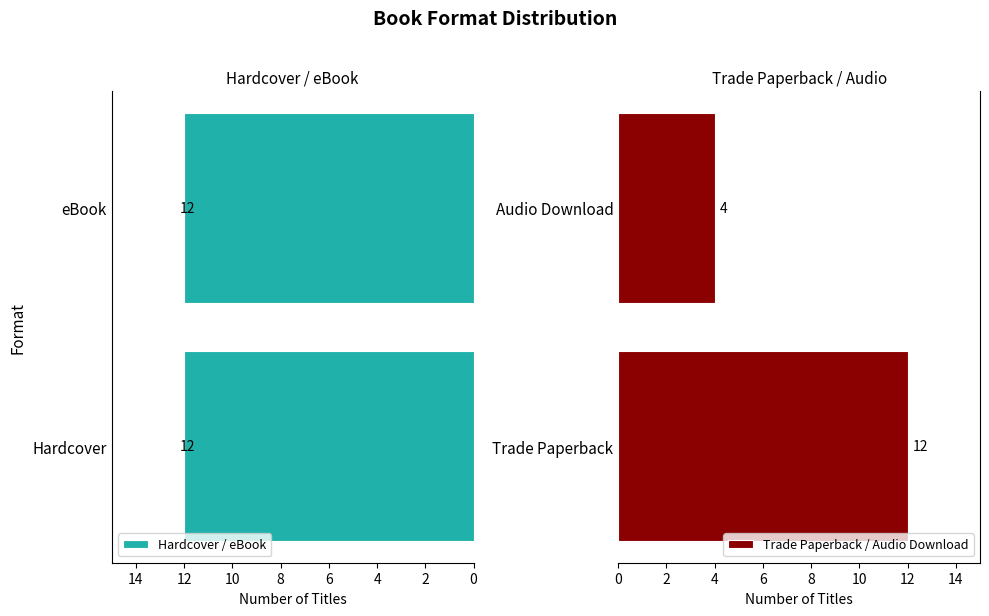

Rank the series by their average value, from lowest to highest.

Hardcover / eBook, Trade Paperback / Audio Download